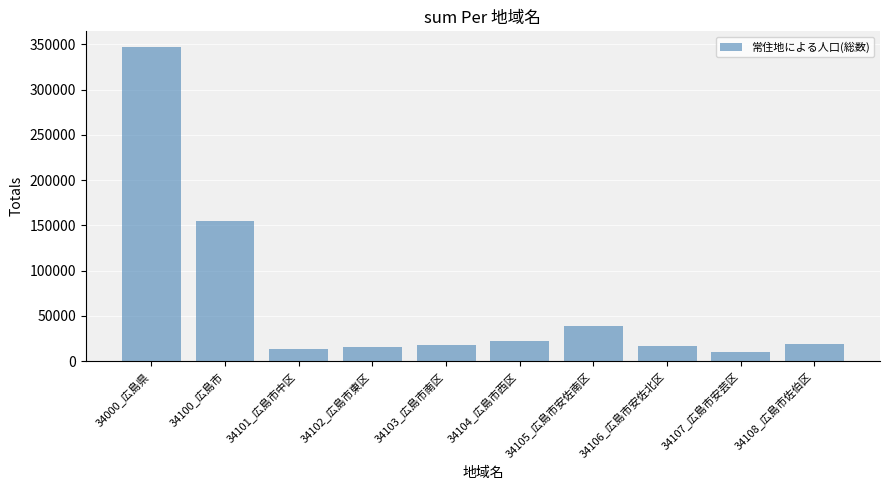

What is the sum of the values at 34000_広島県 and 34101_広島市中区?

360901